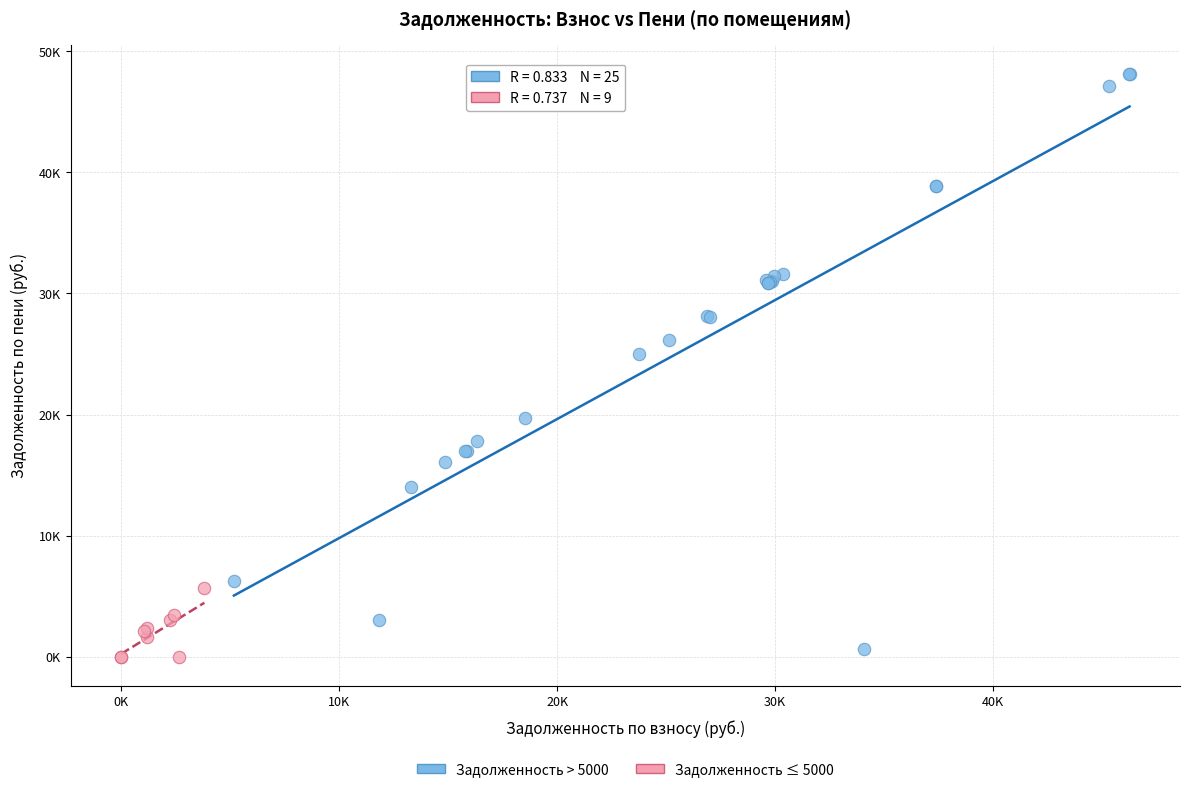

Which series contains the highest Y value?

Задолженность > 5000